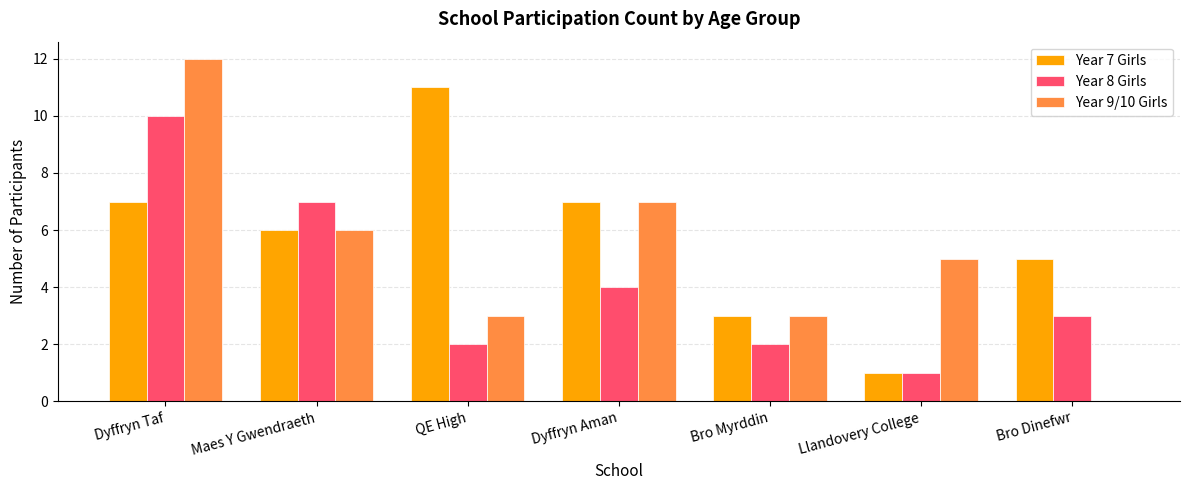

Which series has the largest total across all categories?

Year 7 Girls